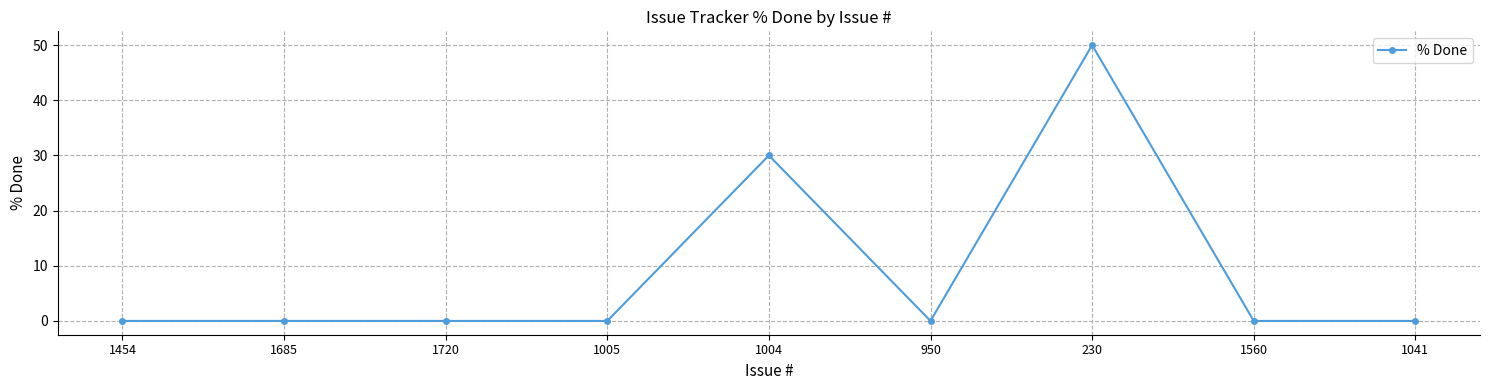

Which has a higher value, 950 or 1004?

1004